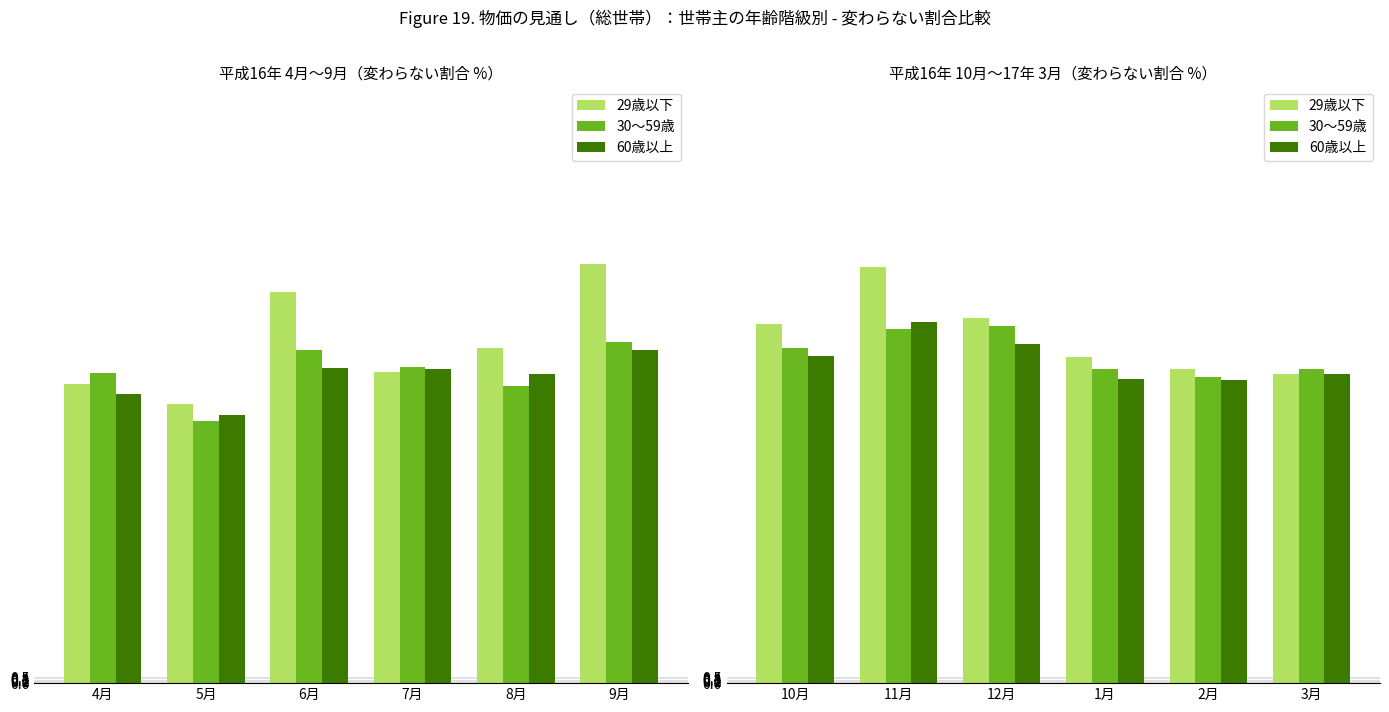

The 60歳以上 series shows 30.3 at 11月. True or false?

True